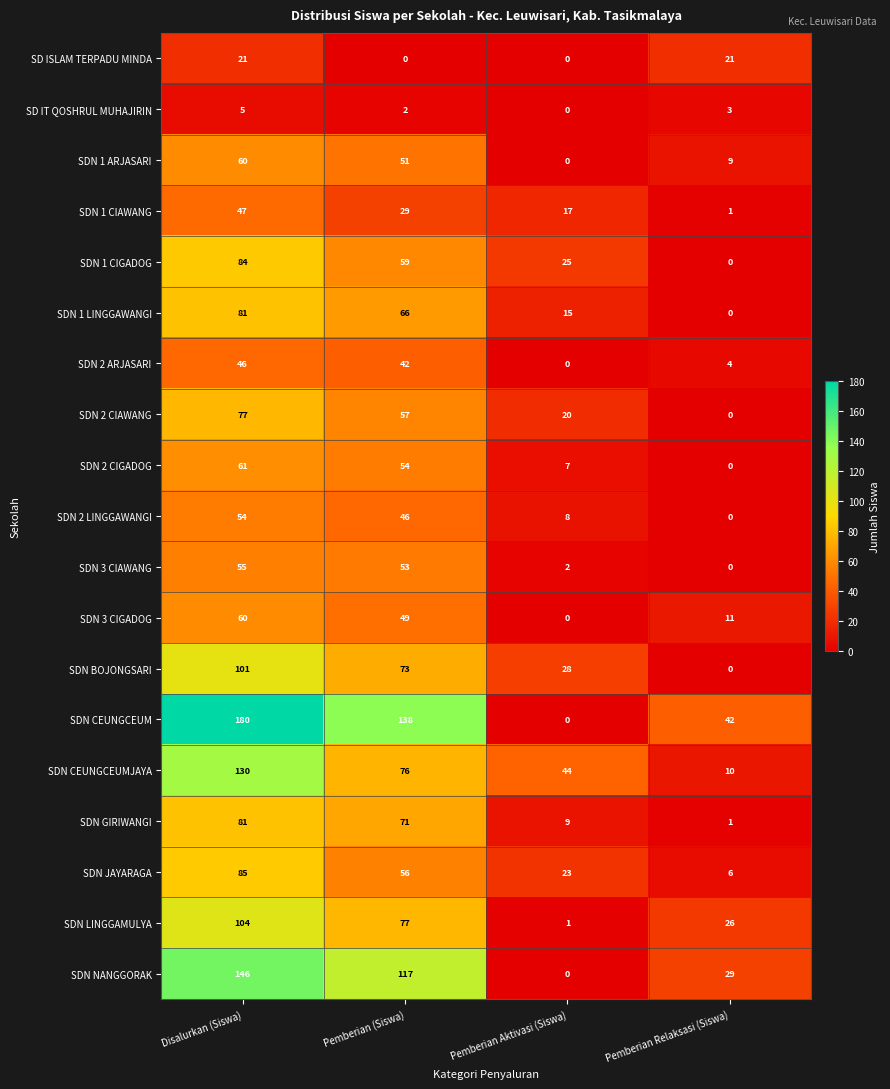

The value of SDN JAYARAGA at Pemberian (Siswa) is 33. True or false?

False